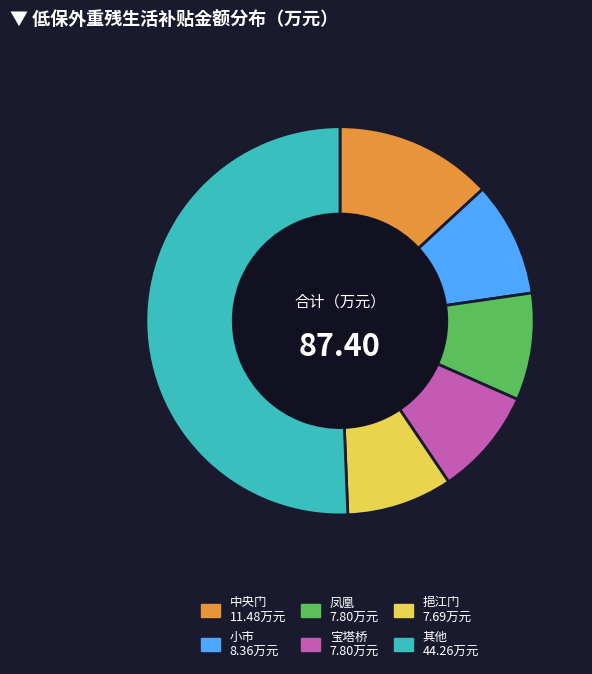

Is there any slice that represents more than half of the pie?

Yes